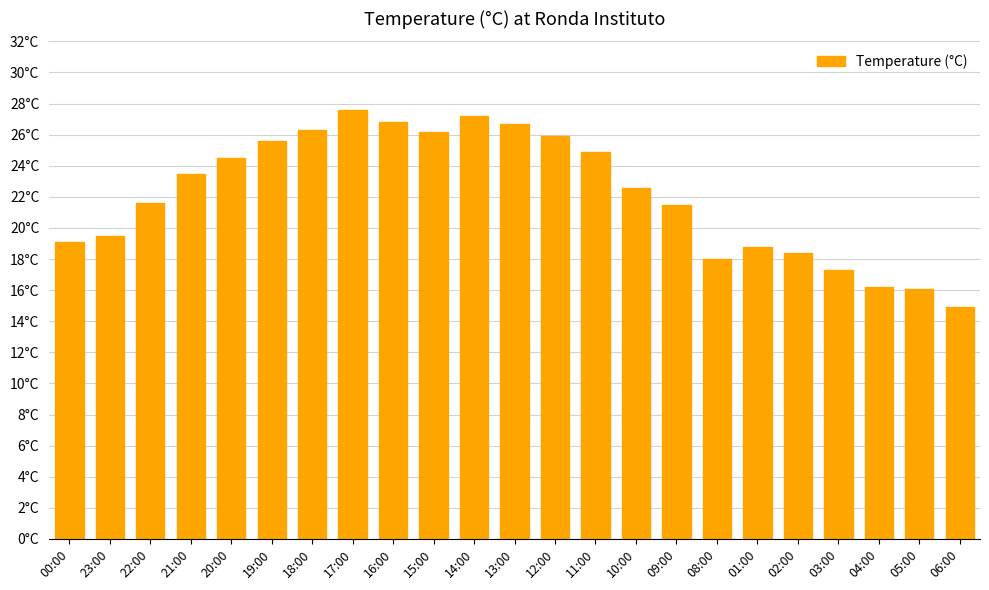

Reading left to right, what are all the values shown in this chart?

19.1	19.5	21.6	23.5	24.5	25.6	26.3	27.6	26.8	26.2	27.2	26.7	25.9	24.9	22.6	21.5	18.0	18.8	18.4	17.3	16.2	16.1	14.9